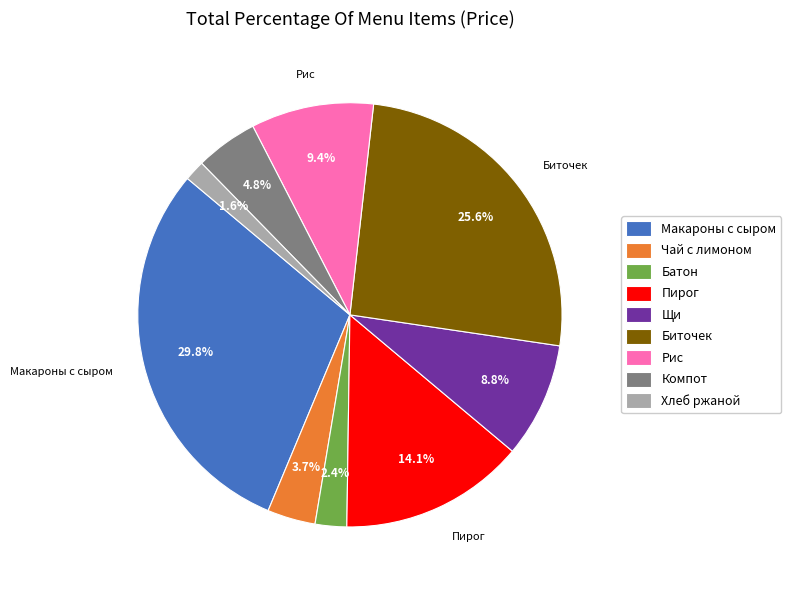

How many slices are in this pie chart?

9